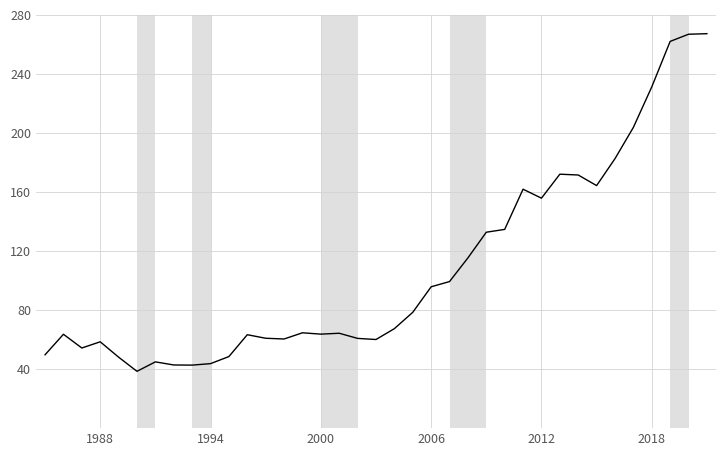

What is the minimum value shown in the chart?

38.5